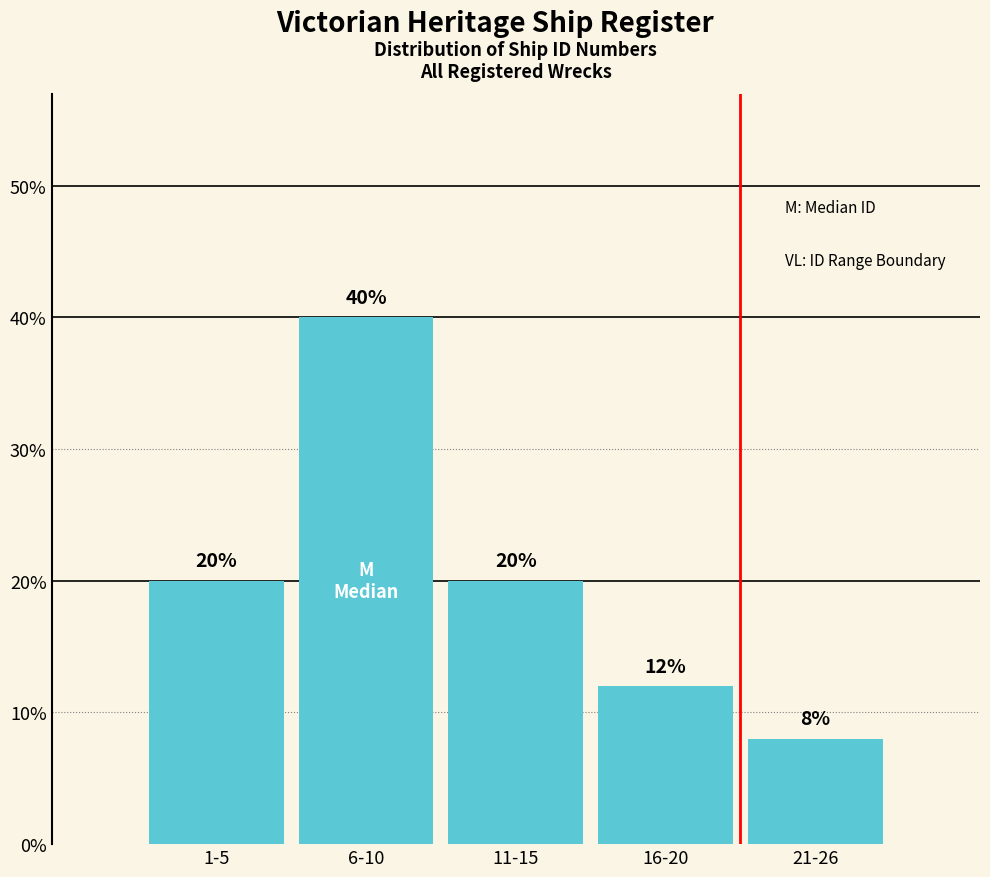

Reading right to left, list all the values displayed in this chart.

8	12	20	40	20